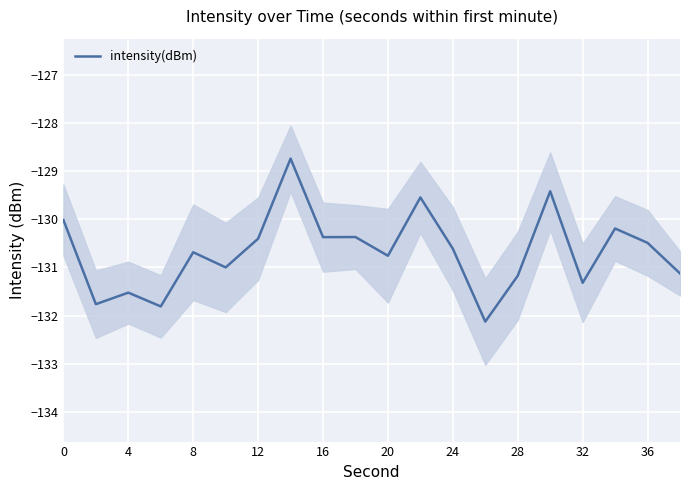

The intensity(dBm) series shows -33.2 at 36. True or false?

False